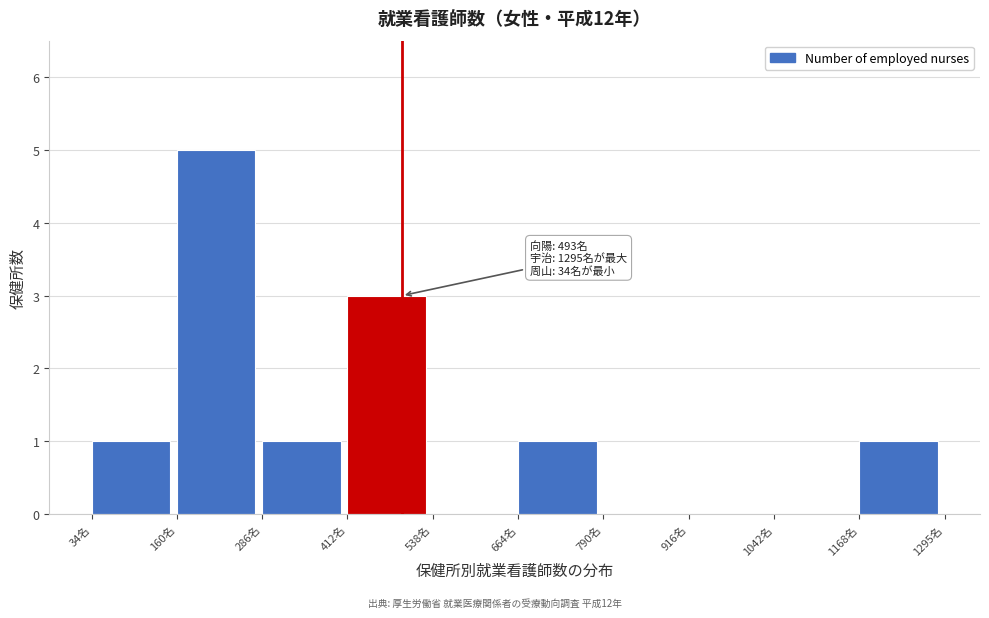

Which range on the x-axis has the tallest bar?

160 to 280